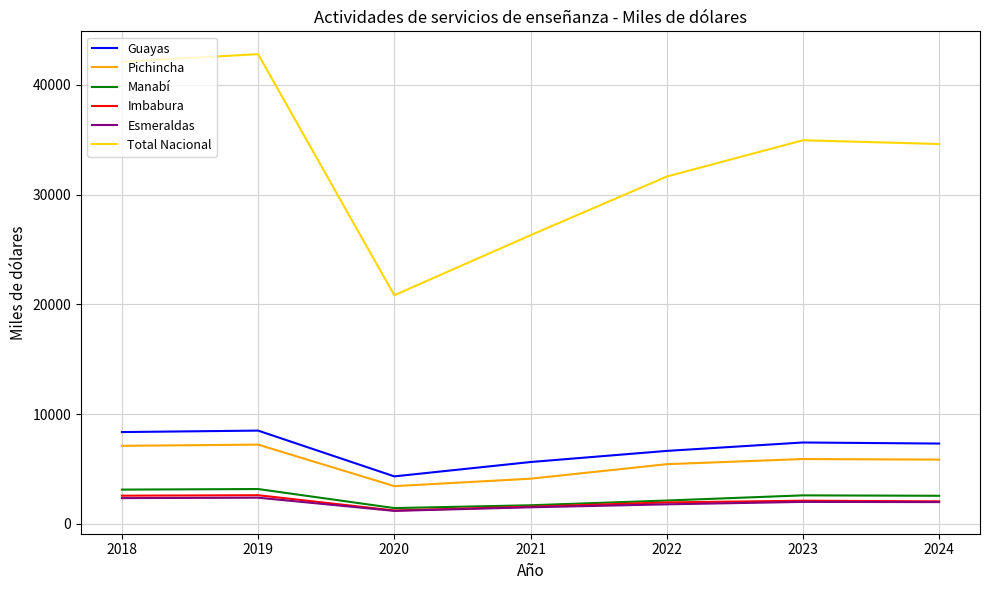

The Total Nacional series shows 48389 at 2024. True or false?

False